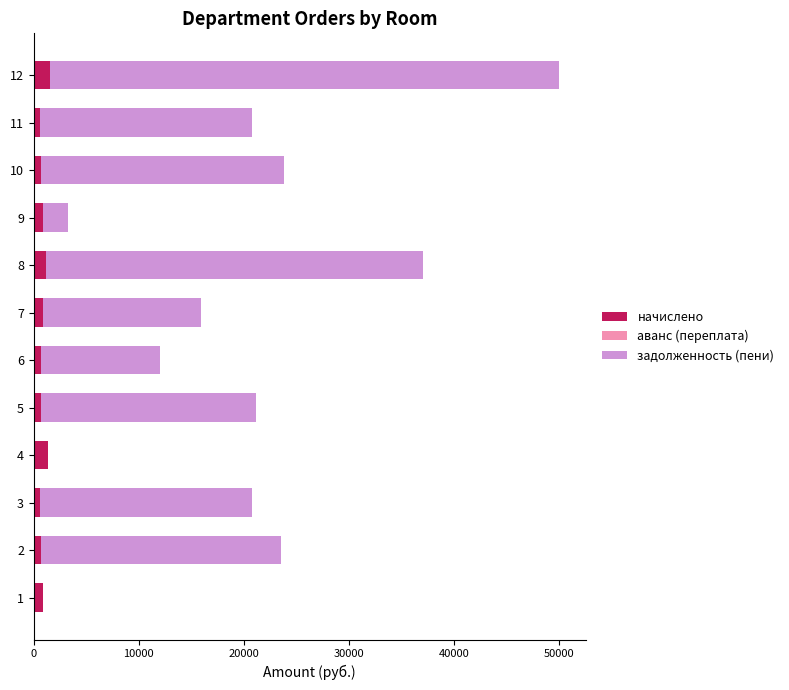

What is the maximum value for начислено?

1532.6